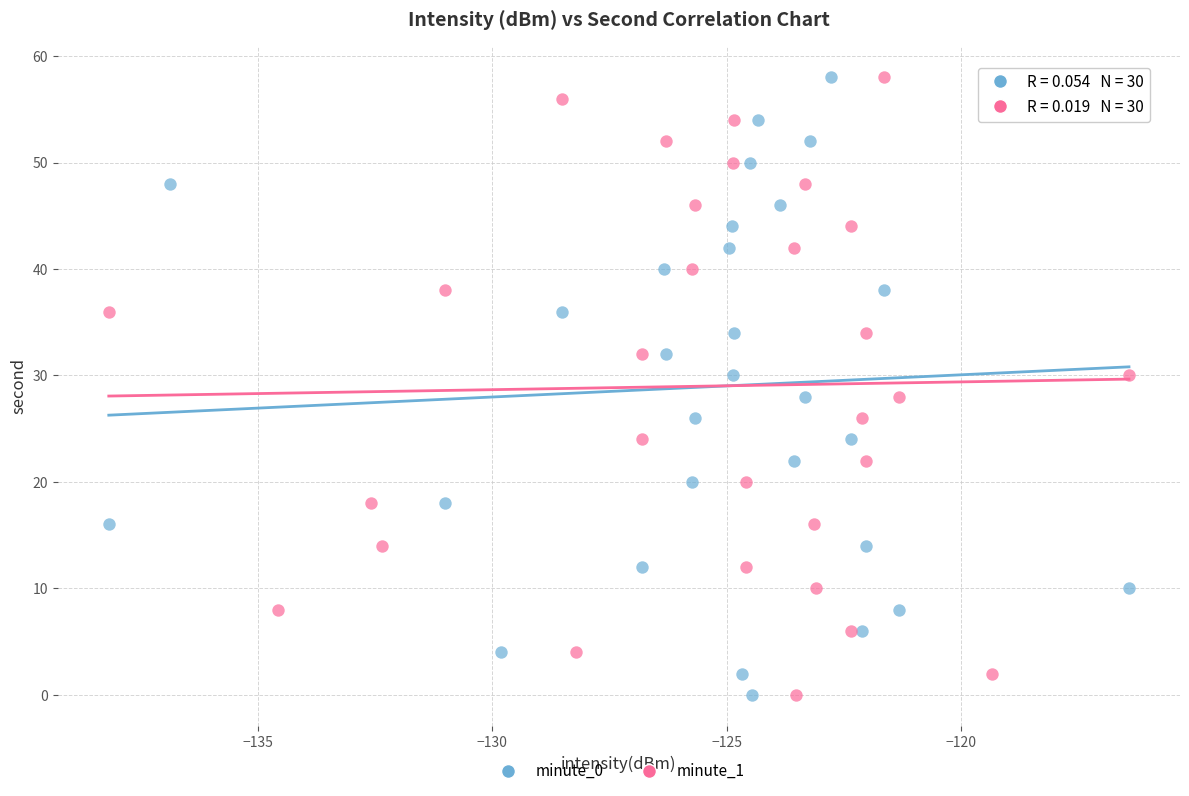

What are all the series names shown in the legend?

minute_0, minute_1